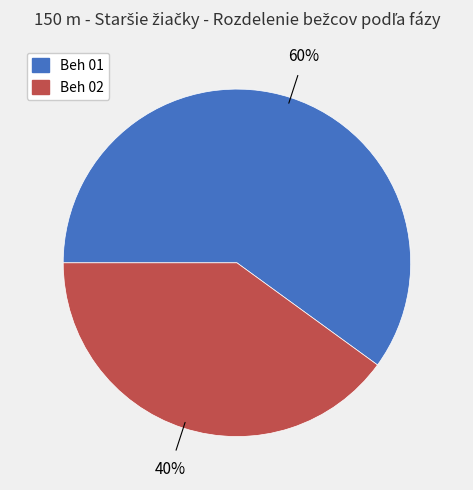

Combined, do Beh 02 and Beh 01 account for over 50%?

Yes